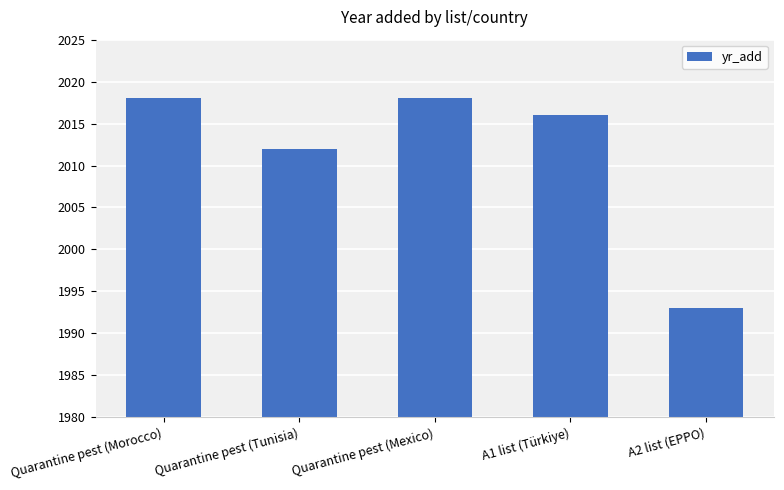

What is the greatest value displayed?

2018